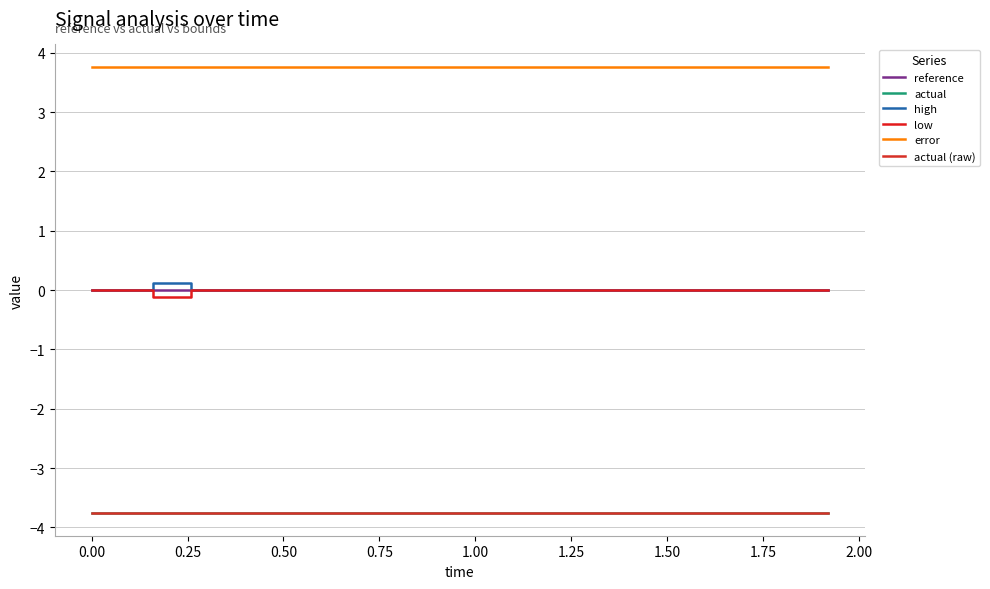

Does the chart display data point markers on the line(s)?

No